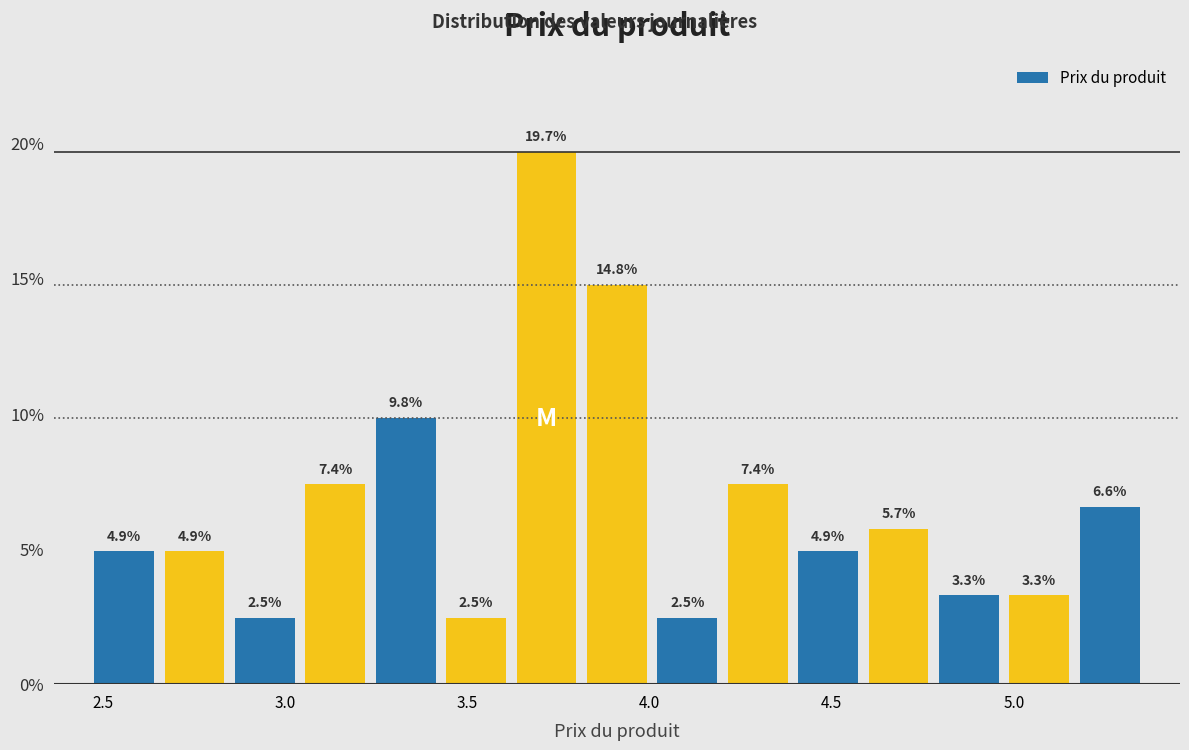

Around what value on the x-axis is the tallest bar? Give the approximate position of its centre, as read against the axis.

3.70